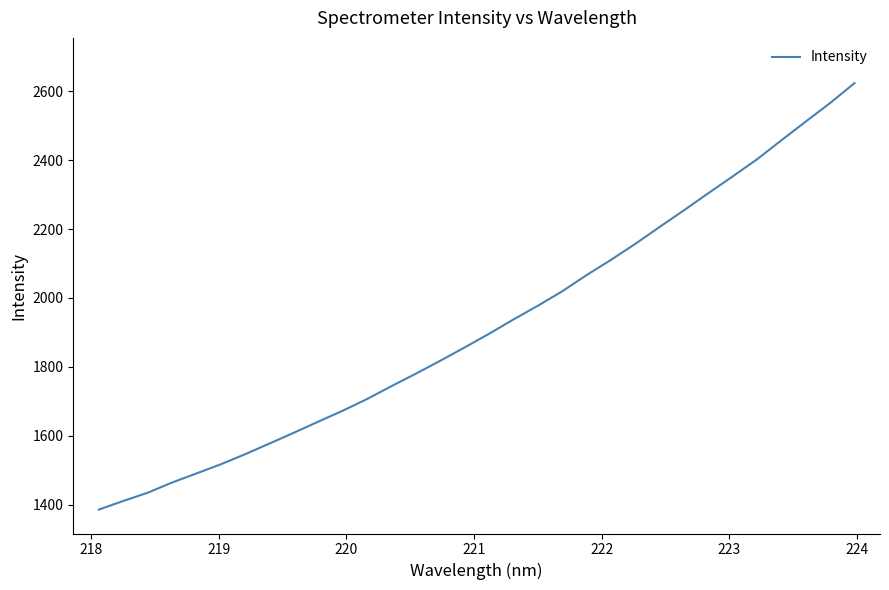

What is the smallest value displayed?

1386.6